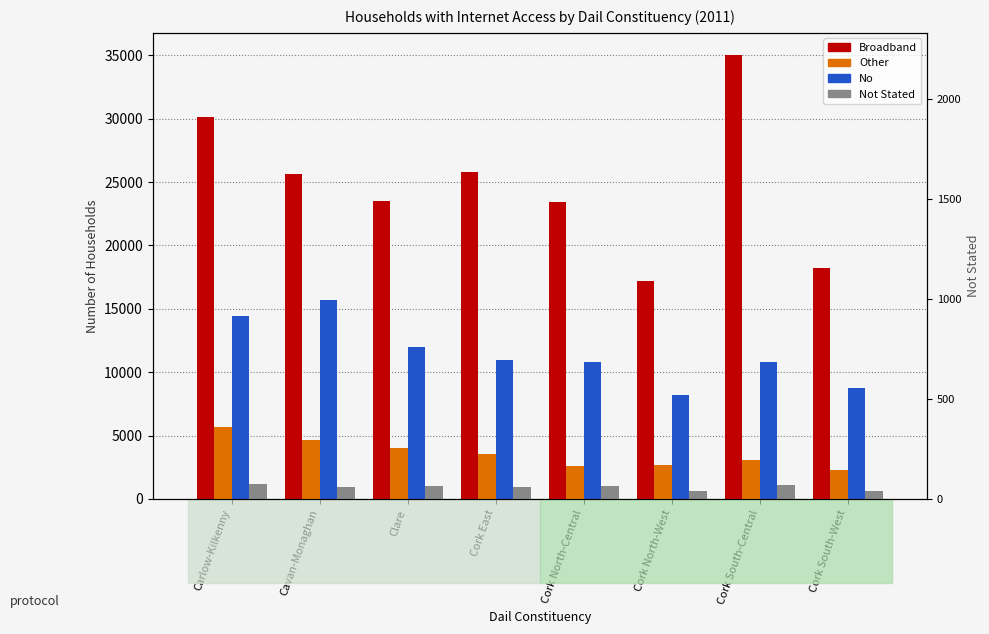

At how many categories does at least one series exceed 13065?

8